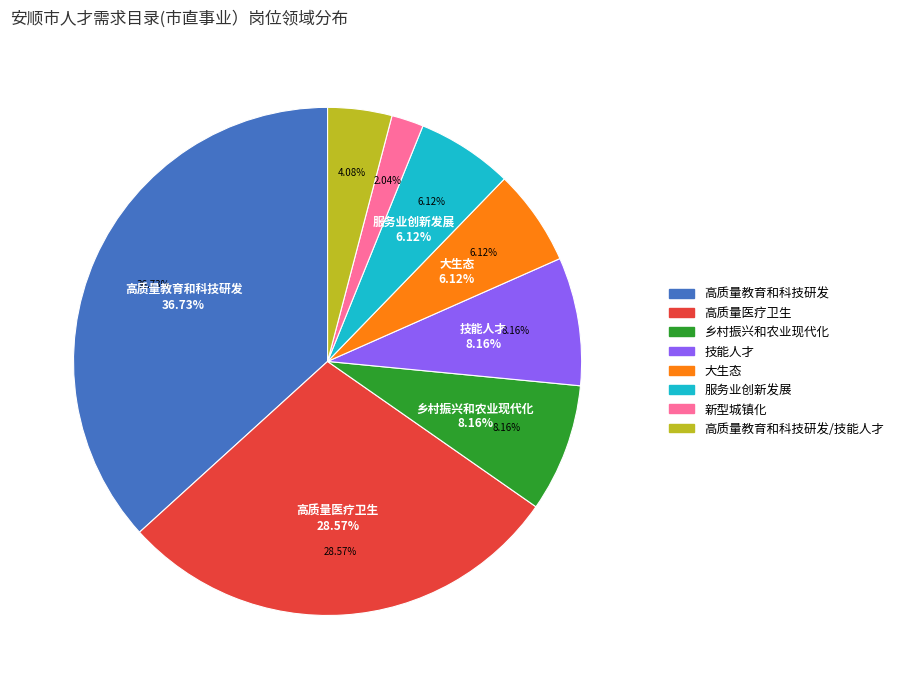

What percentage is the 技能人才 slice, to the nearest percent?

8%